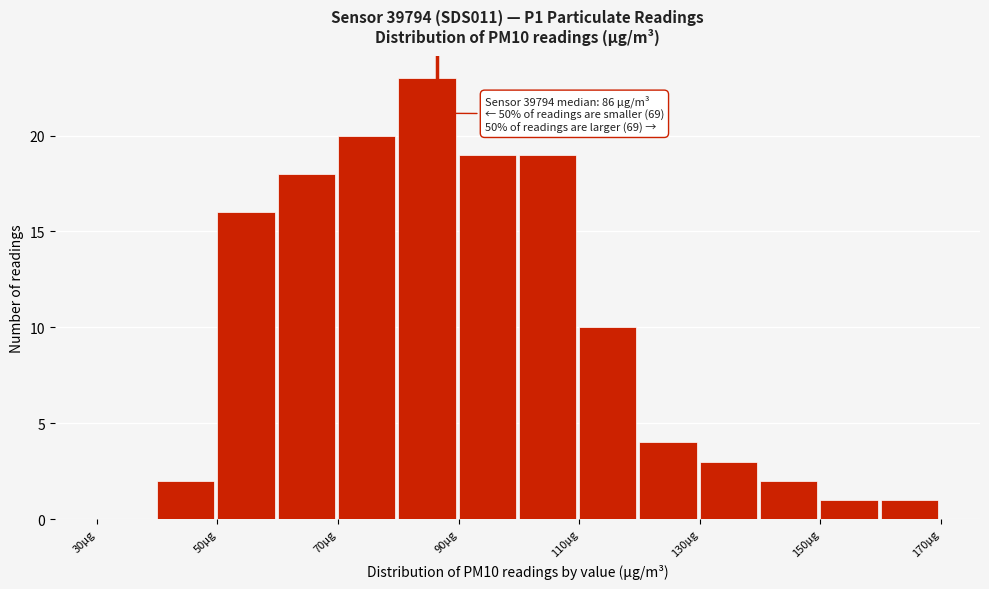

Over which range of the x-axis is the bar tallest?

80 to 90